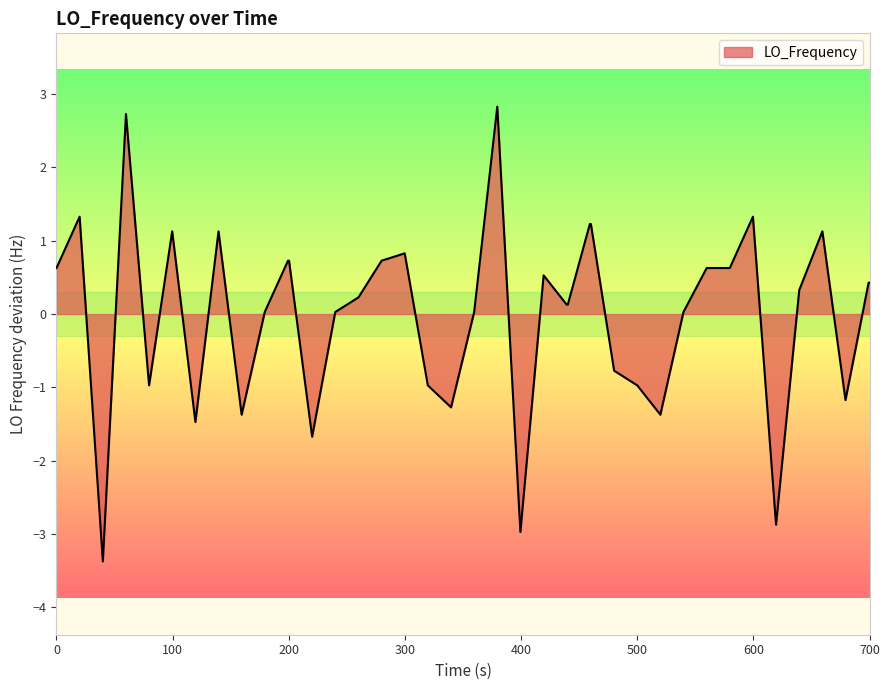

What is the greatest value displayed?

2.8